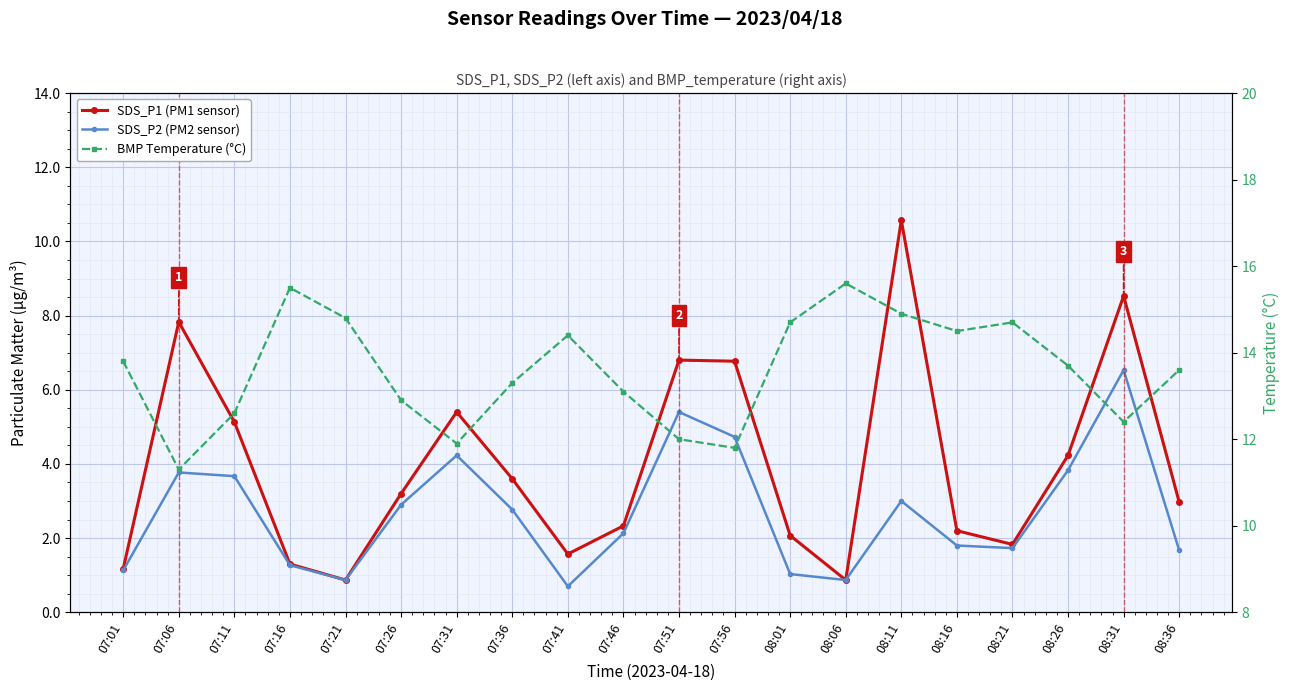

Count the number of categories in the chart.

20